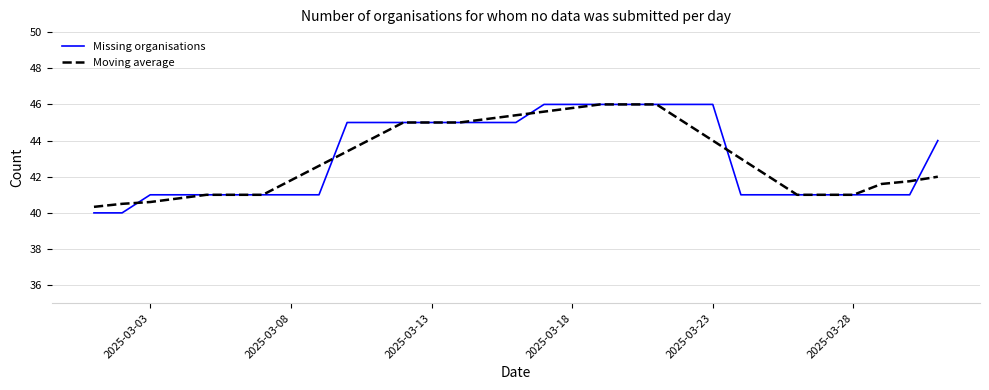

Which series has the largest range (max minus min)?

Missing organisations